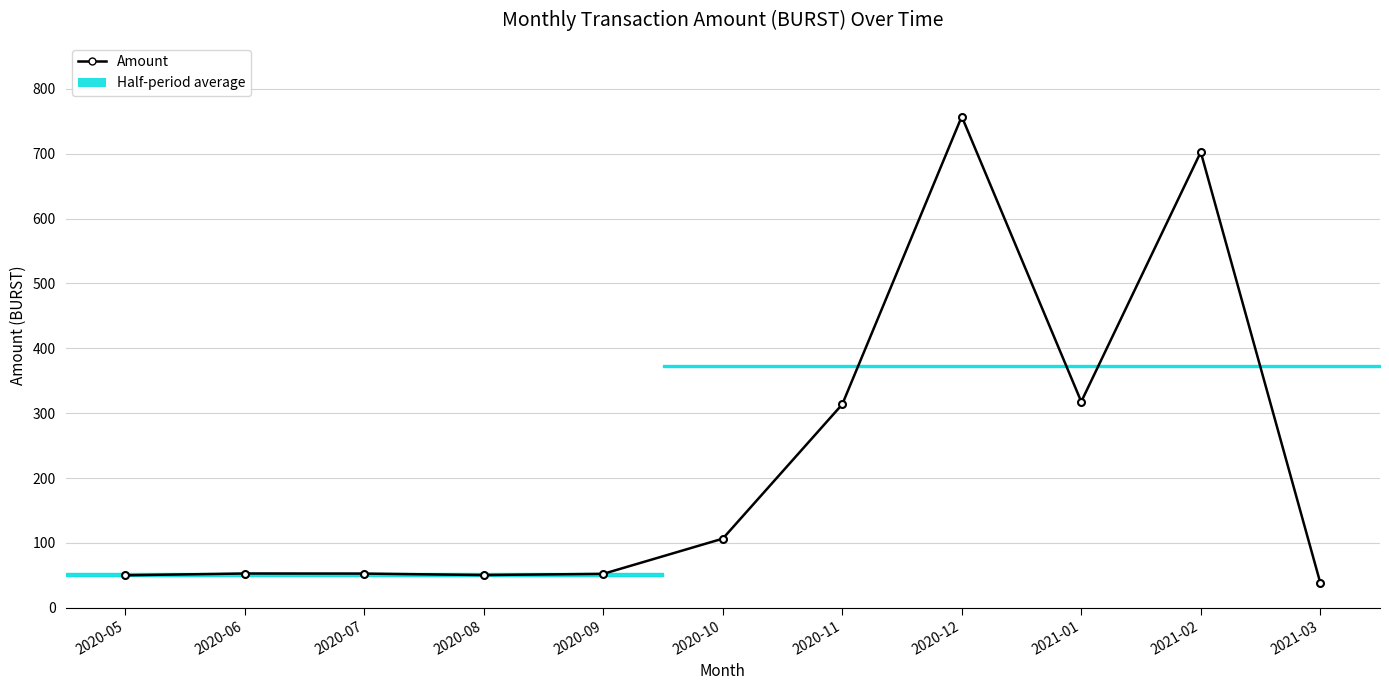

List the labels in order of value, smallest first.

2021-03, 2020-05, 2020-08, 2020-09, 2020-07, 2020-06, 2020-10, 2020-11, 2021-01, 2021-02, 2020-12